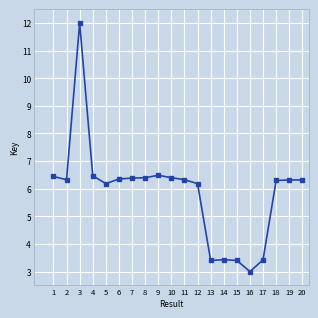

The chart shows a value of 6.4 at 8. True or false?

True